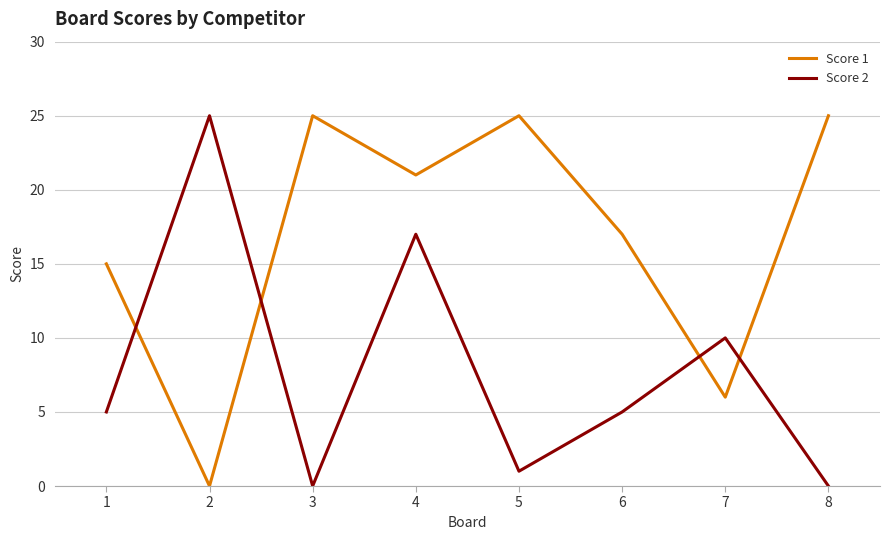

True or false: Score 1 has more than 1 points higher than both neighbors.

True